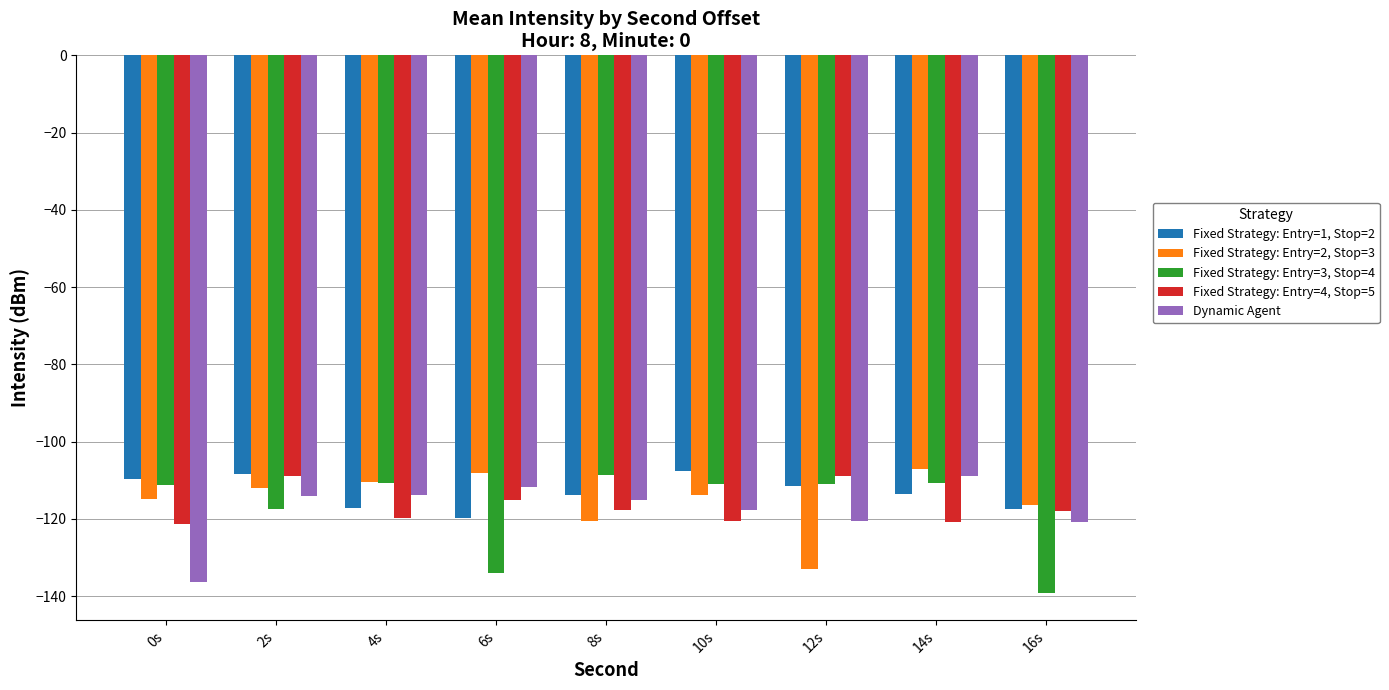

The value of Fixed Strategy: Entry=1, Stop=2 at 12s is -111.6. True or false?

True